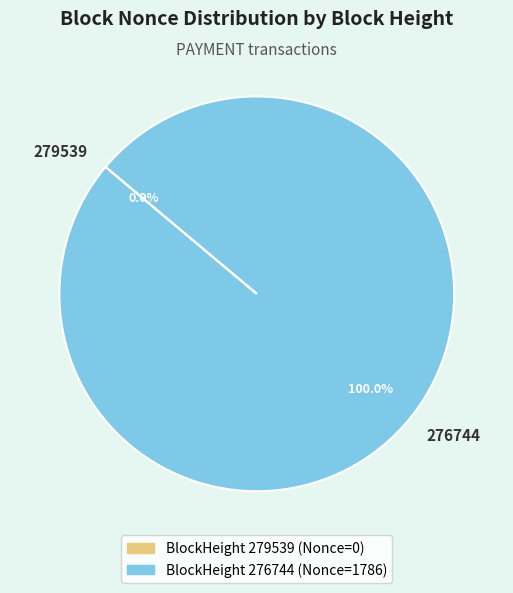

Rank the categories by value from highest to lowest.

276744, 279539